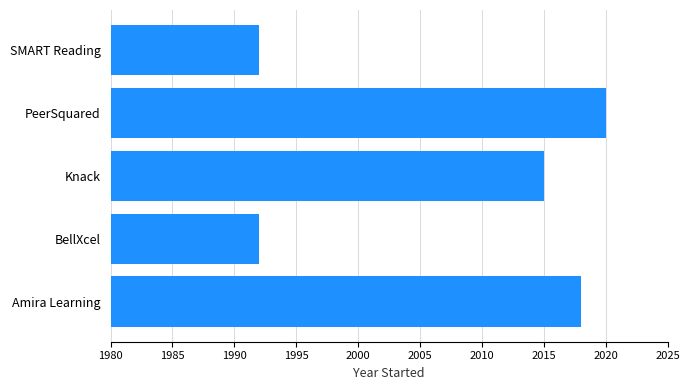

Are the bars grouped side by side (vs. stacked)?

No